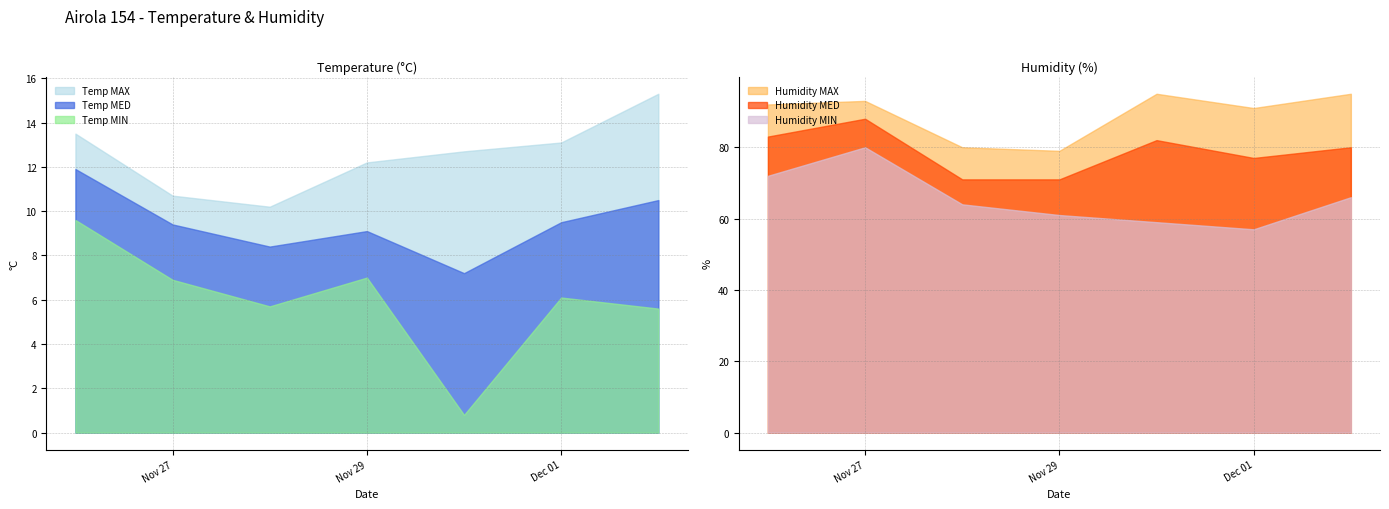

At 2018-12-01, list the series in order from smallest to largest.

Temp MIN, Temp MED, Temp MAX, Humidity MIN, Humidity MED, Humidity MAX